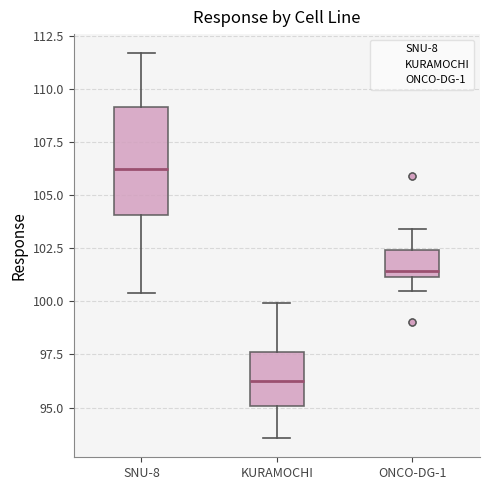

Reading left to right, read every box against the y-axis: the position of its median line, the range the box covers, and the ends of its whiskers. The values are not printed on the chart, so give them approximately, as read against the axis.

SNU-8: median 106.5, box 104.0 to 109.0, whiskers 100.5 to 111.5
KURAMOCHI: median 96.0, box 95.0 to 97.5, whiskers 93.5 to 100.0
ONCO-DG-1: median 101.5, box 101.0 to 102.5, whiskers 100.5 to 103.5